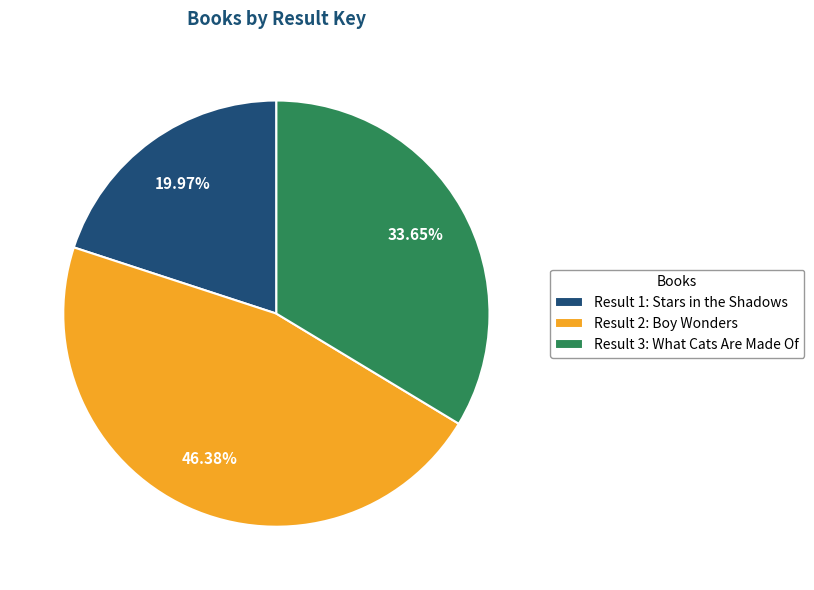

Rank the categories by value from highest to lowest.

Result 2: Boy Wonders, Result 3: What Cats Are Made Of, Result 1: Stars in the Shadows